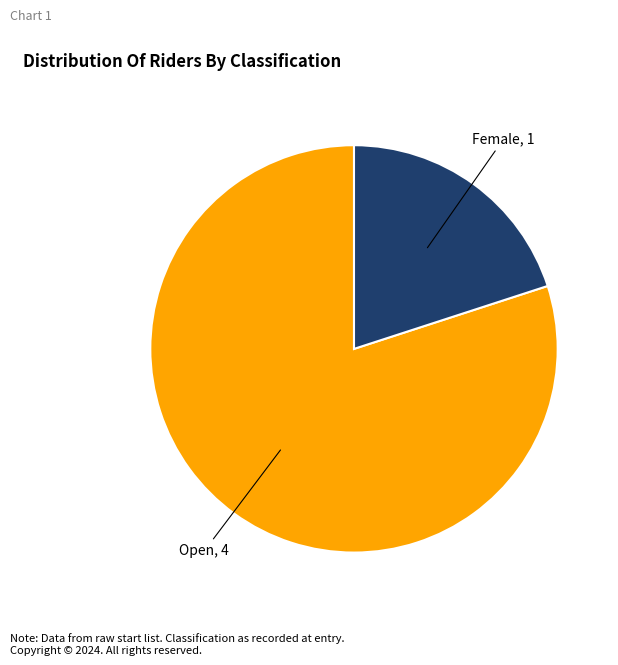

Is there a majority slice in this chart?

Yes